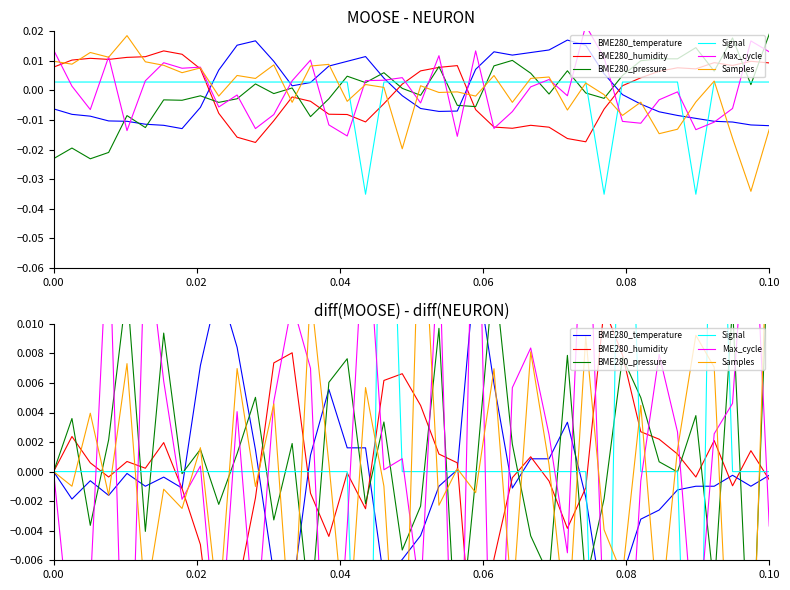

The Signal series shows 0.0 at 0.04. True or false?

True